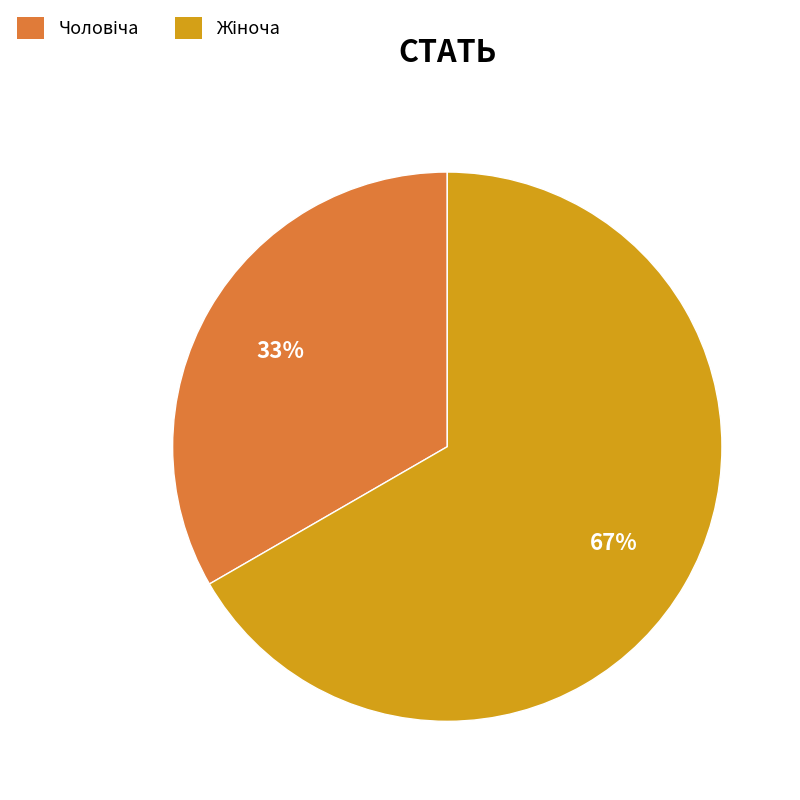

How many slices are in this pie chart?

2